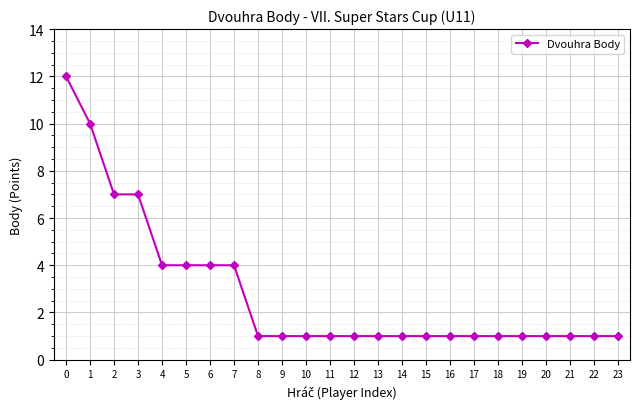

What is the sum of the values at 9 and 12?

2